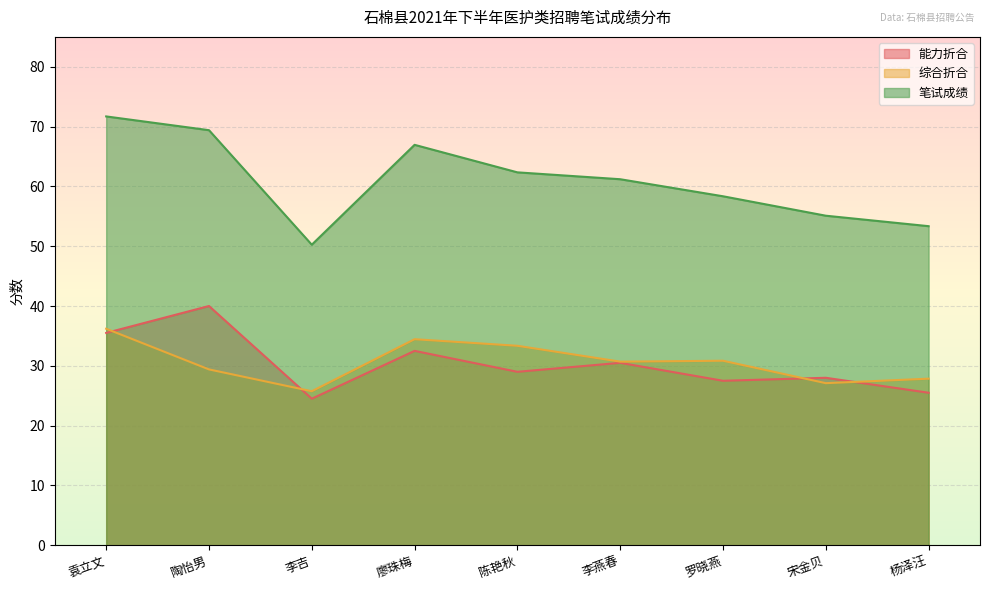

Reading right to left, extract all data points from this chart.

能力折合: 25.5	28.0	27.5	30.5	29.0	32.5	24.5	40.0	35.5
综合折合: 27.9	27.1	30.9	30.7	33.4	34.5	25.8	29.4	36.2
笔试成绩: 53.4	55.1	58.4	61.2	62.4	67.0	50.2	69.4	71.7